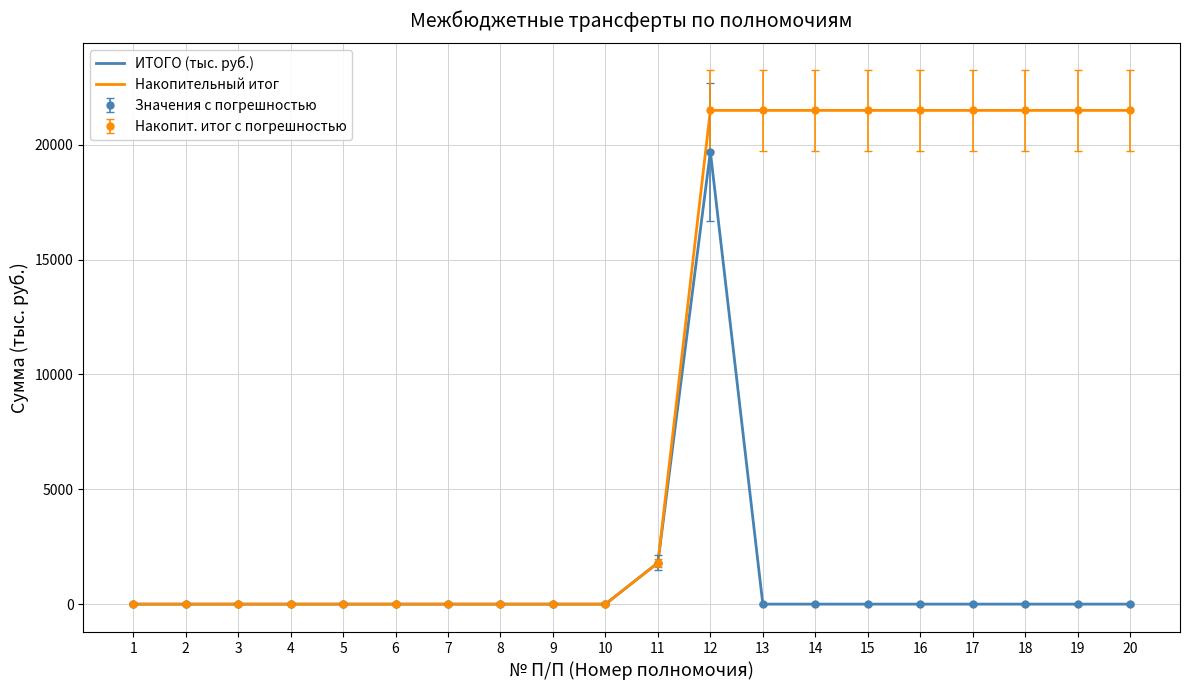

True or false: ИТОГО (тыс. руб.) has a value of 1798.2 at 11.

True